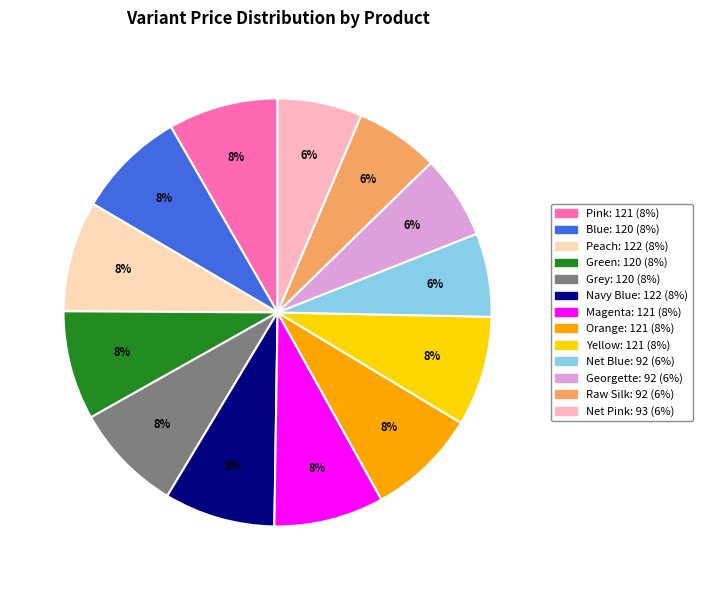

To the nearest percent, what percentage of the pie is Pink?

8%